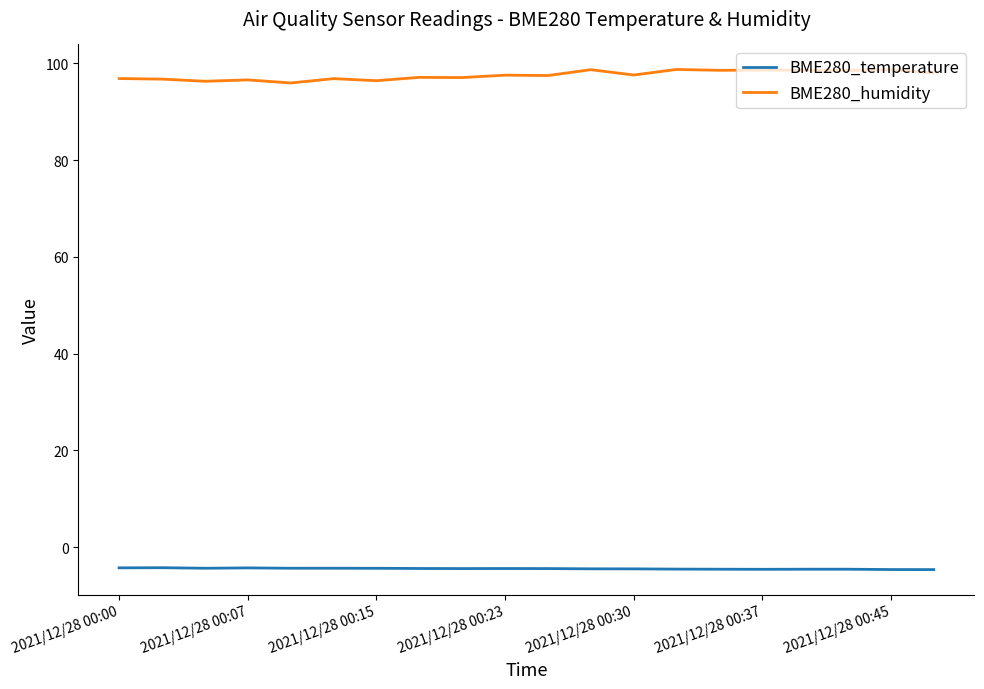

True or false: BME280_humidity and BME280_temperature cross at least once.

False